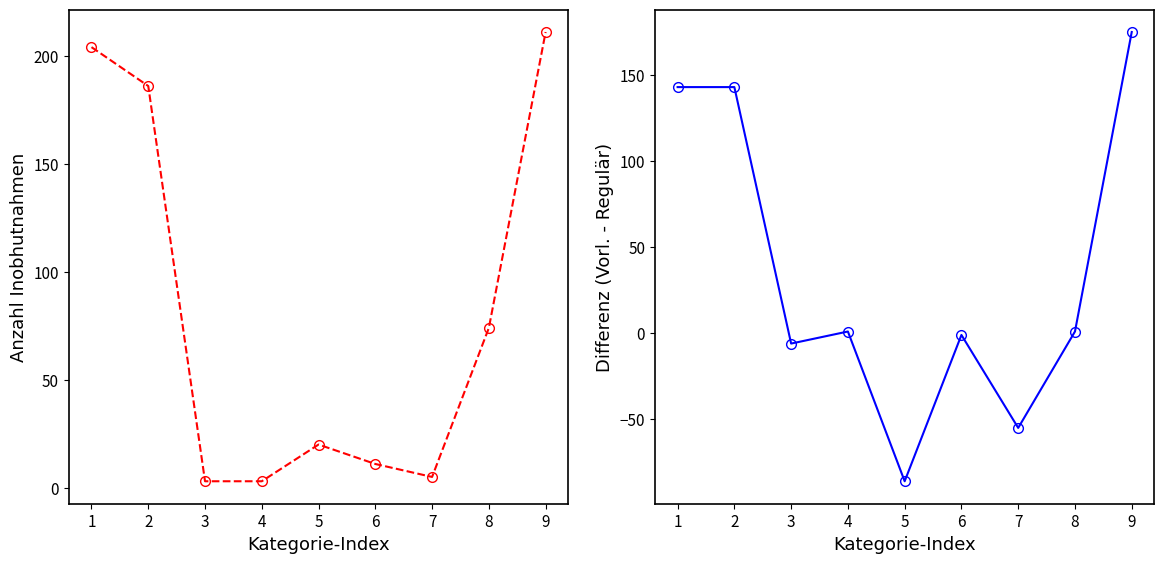

Reading left to right, what are all the values shown in this chart?

Vorl. Inobhutnahmen gesamt: 1=204	2=186	3=3	4=3	5=20	6=11	7=5	8=74	9=211
Differenz Vorl. - Regulär: 1=143	2=143	3=-6	4=1	5=-86	6=-1	7=-55	8=1	9=175